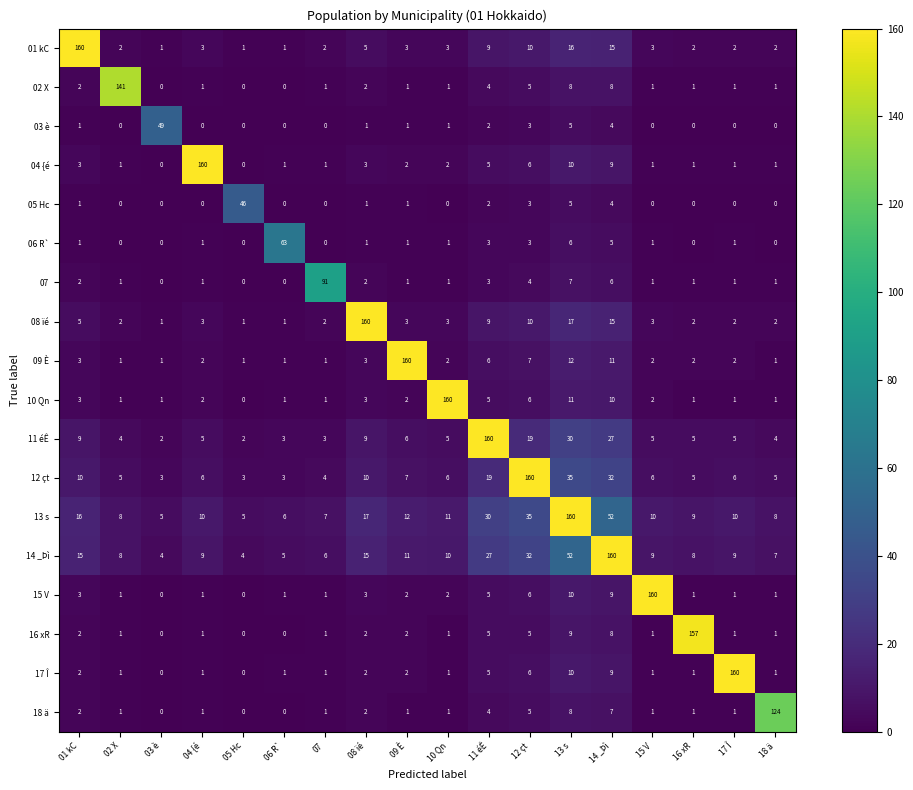

What is the sum of all 08 ïé values?

241